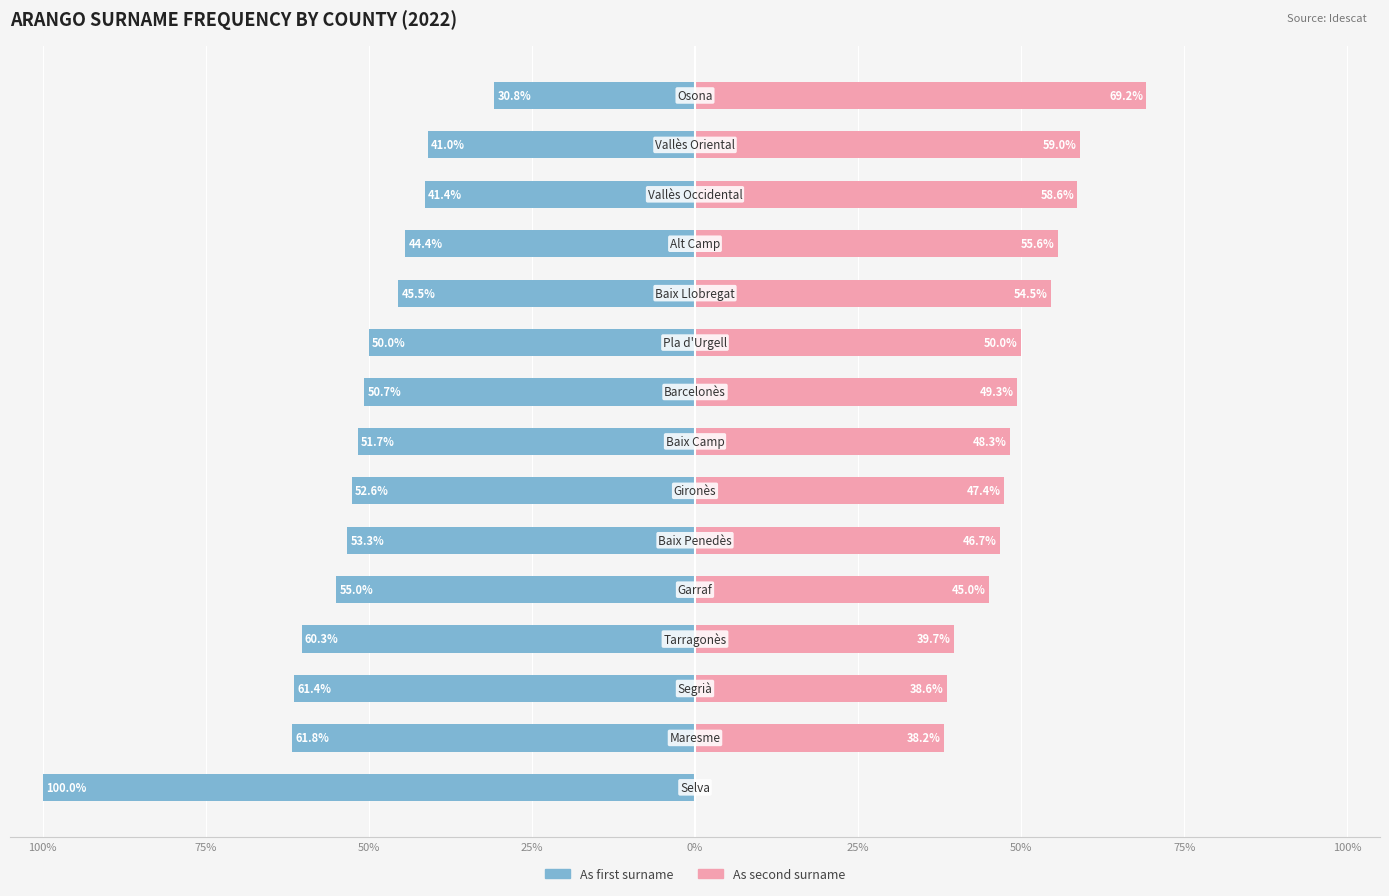

Between 13 and 14, which series saw the biggest shift?

As second surname